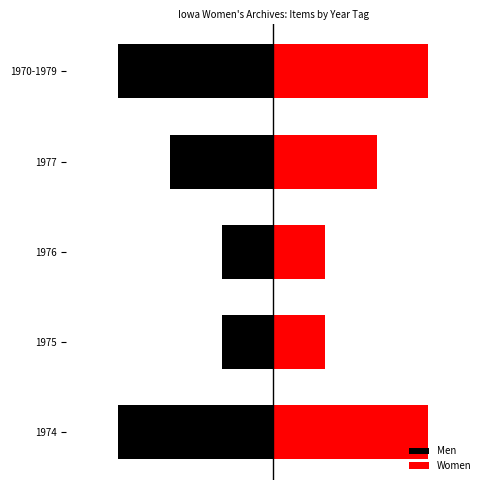

How many bars are there in total?

10